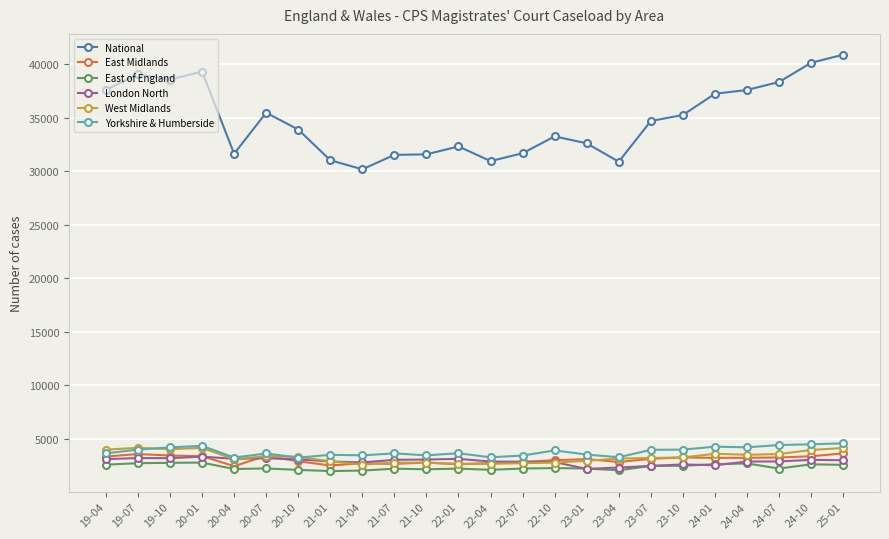

How many data points does each series have?

24